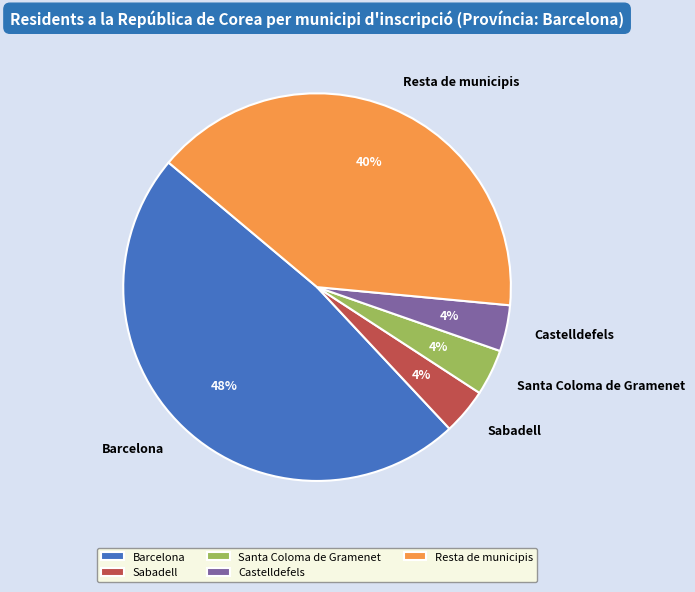

How many segments does this pie chart have?

5